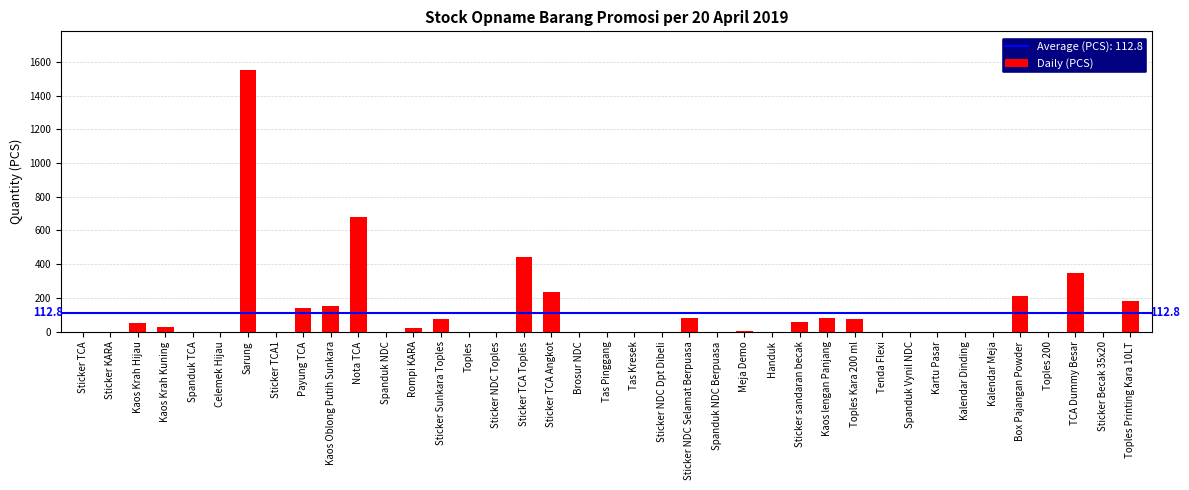

What is the sum of all values?

4398